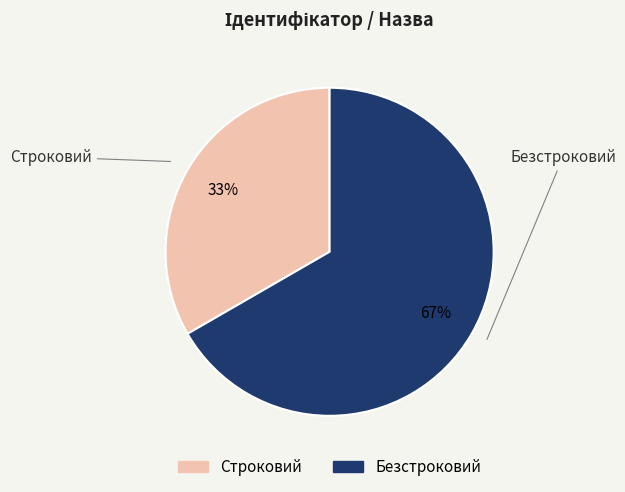

To the nearest percent, what percentage of the pie is Строковий?

33%